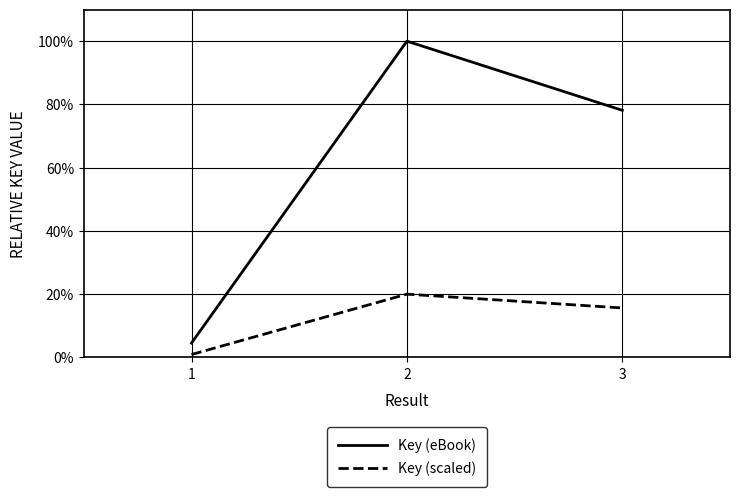

True or false: Key (eBook) has a value of 78.1 at 3.

True